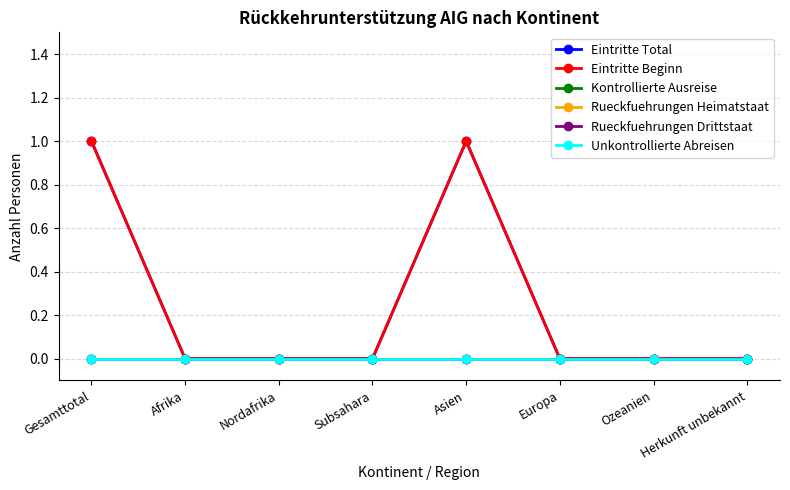

Between Ozeanien and Subsahara, which is larger?

Ozeanien